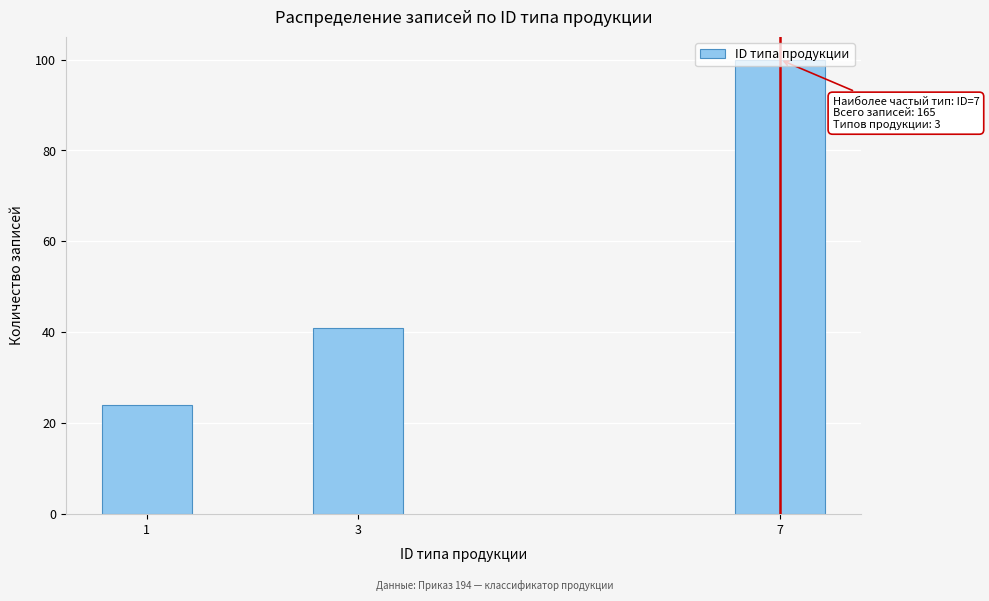

What is the maximum value shown in the chart?

100